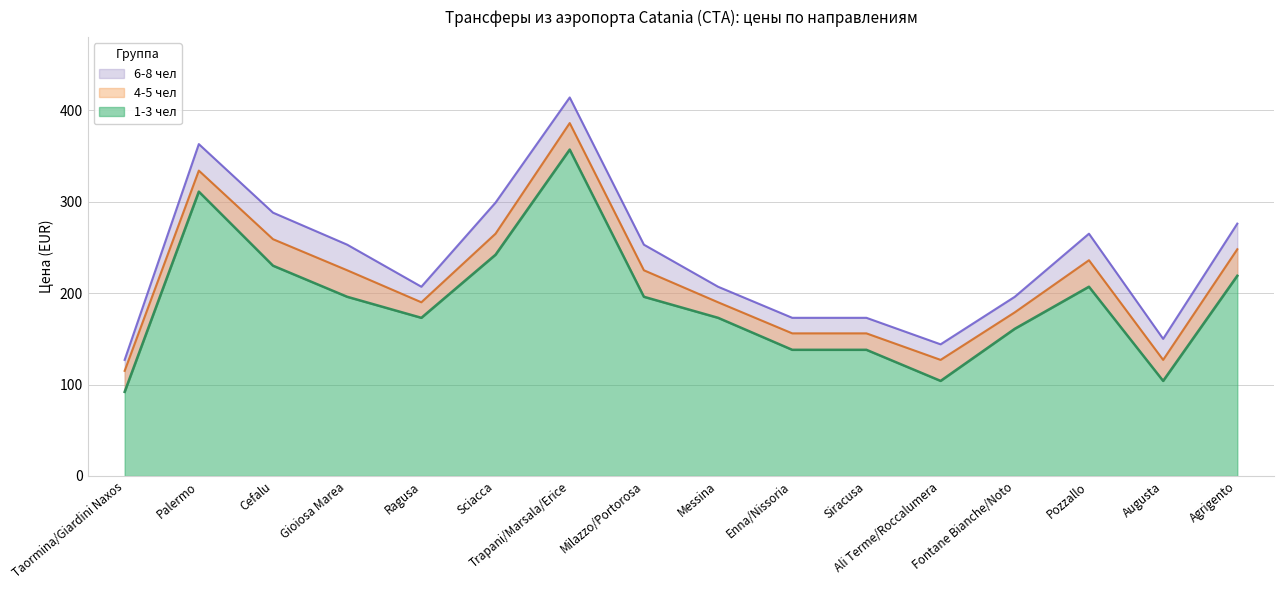

The 6-8 чел series shows 181 at Sciacca. True or false?

False